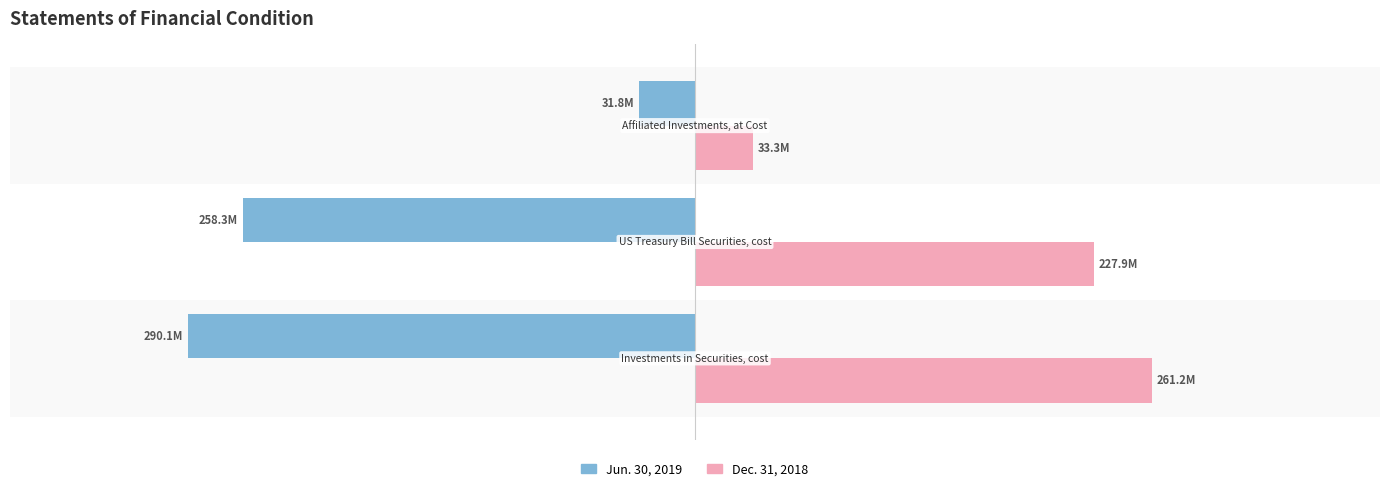

Which series has the widest spread of values?

Jun. 30, 2019